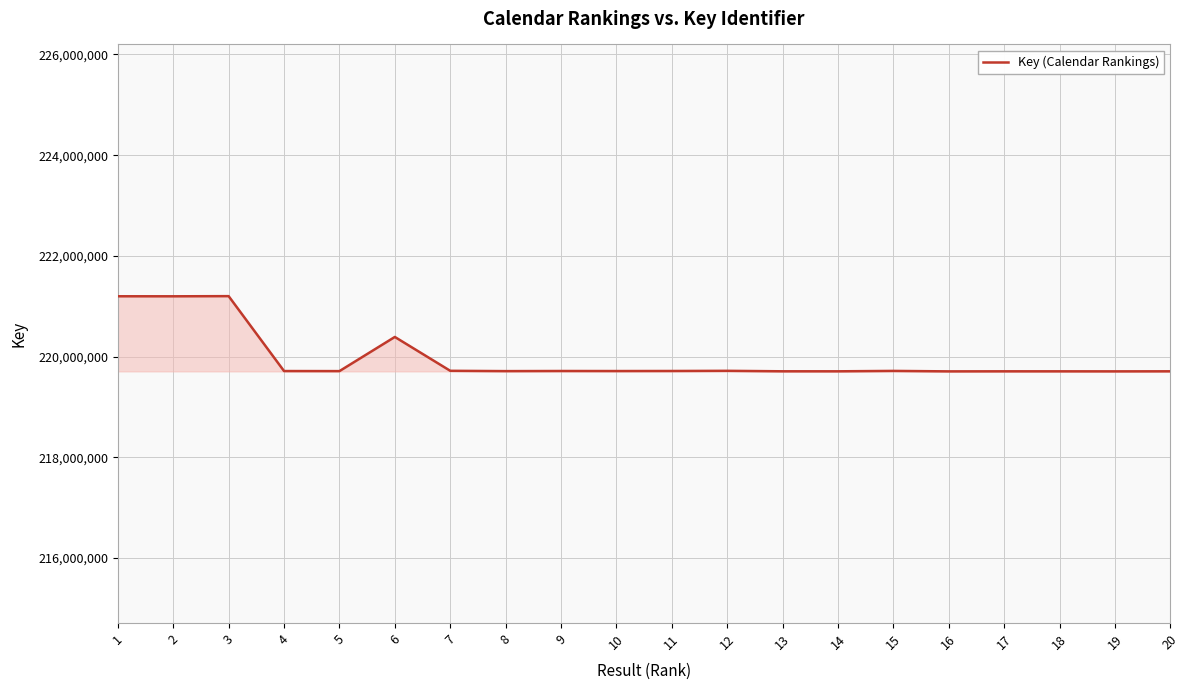

True or false: there are more than 0 points higher than both neighbors.

True